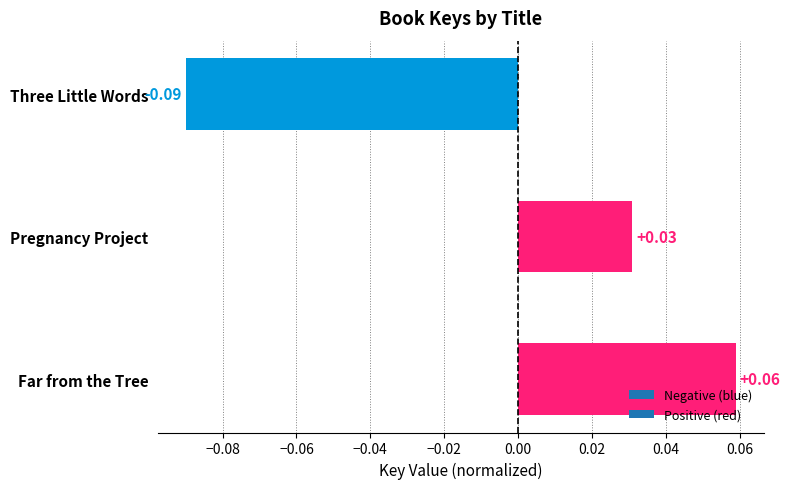

Which has a higher value, Pregnancy Project or Three Little Words?

Pregnancy Project